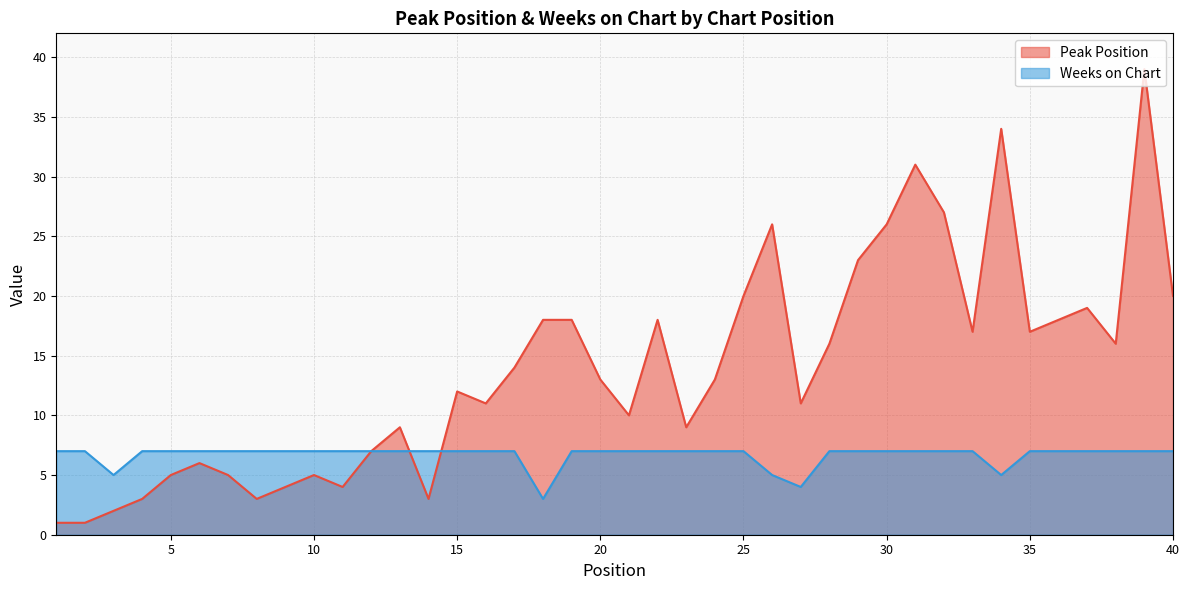

How many lines are shown in the chart?

2